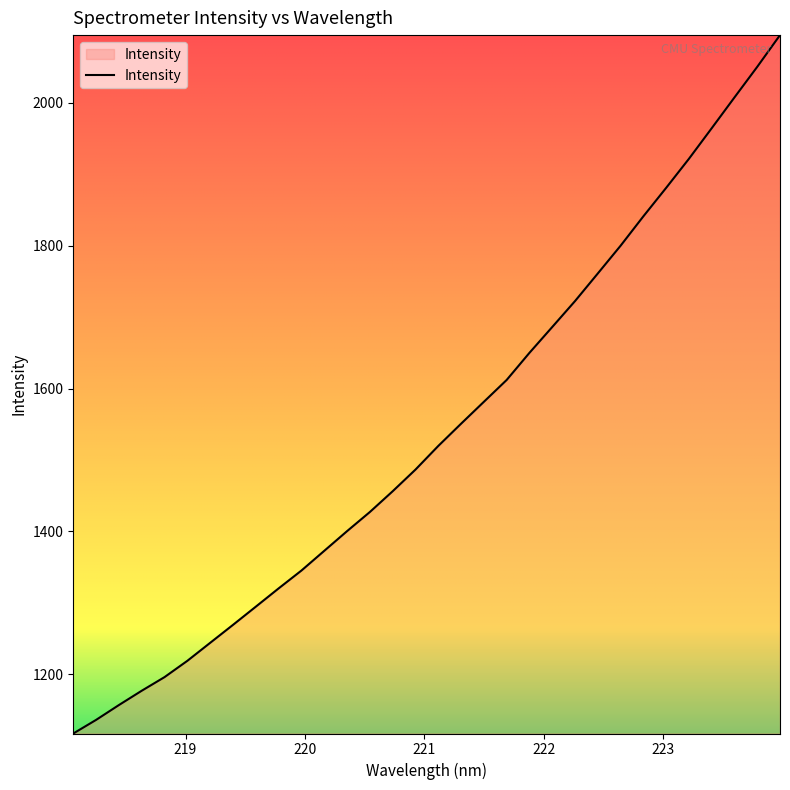

How many series are shown in this chart?

1